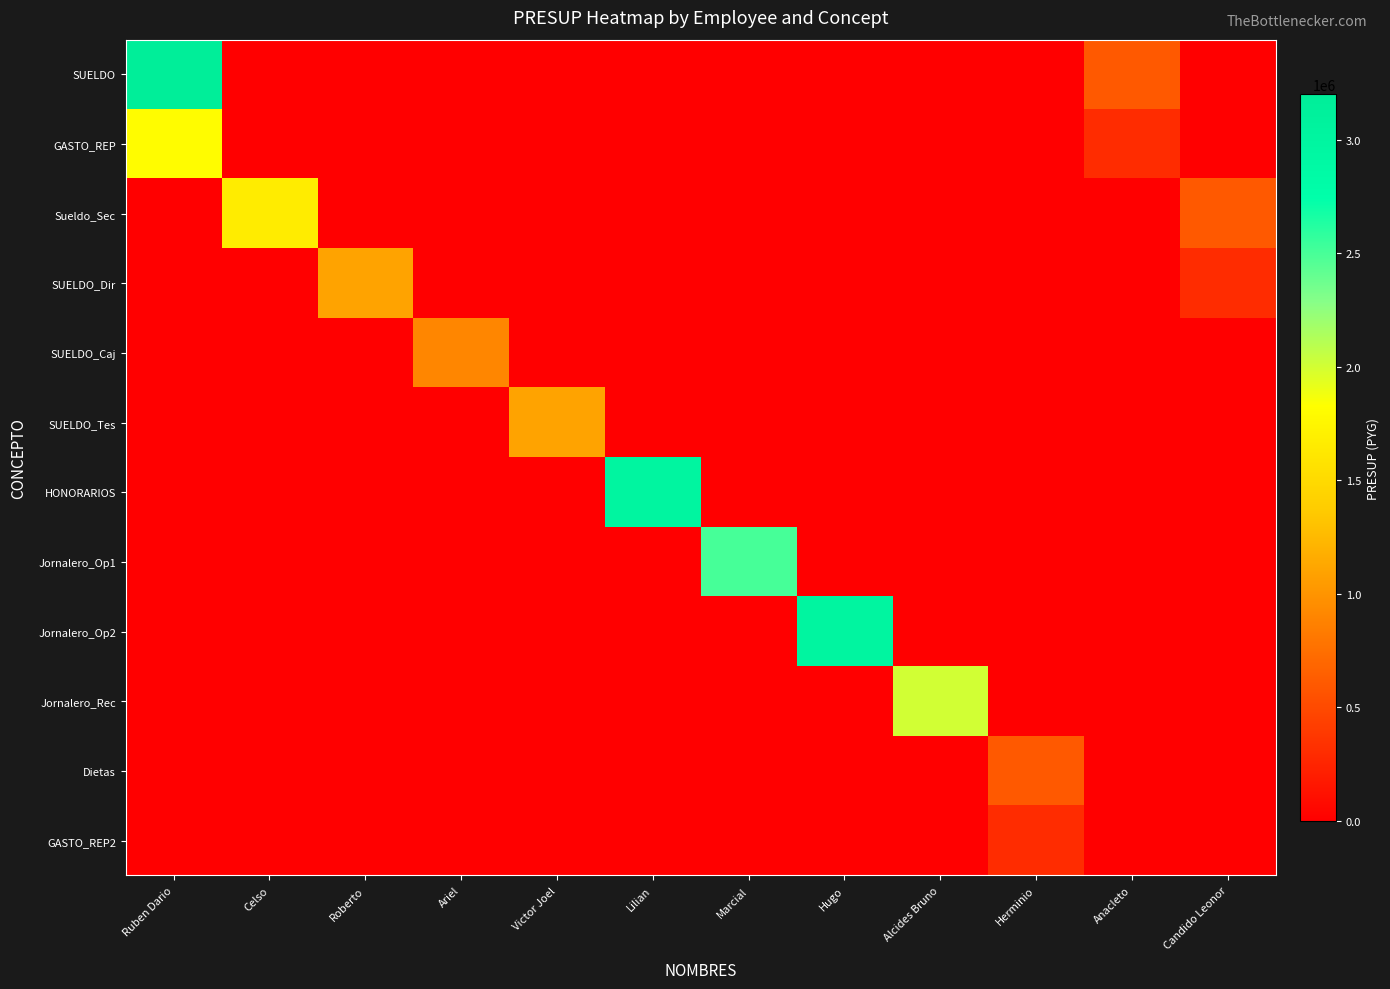

What is the total value across all series at Alcides Bruno?

2000000